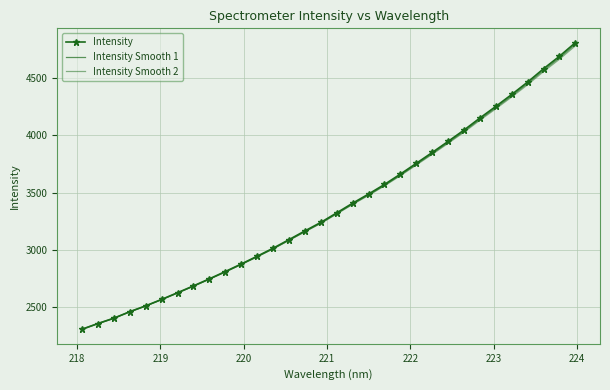

What are all the series names shown in the legend?

Intensity, Intensity Smooth 1, Intensity Smooth 2